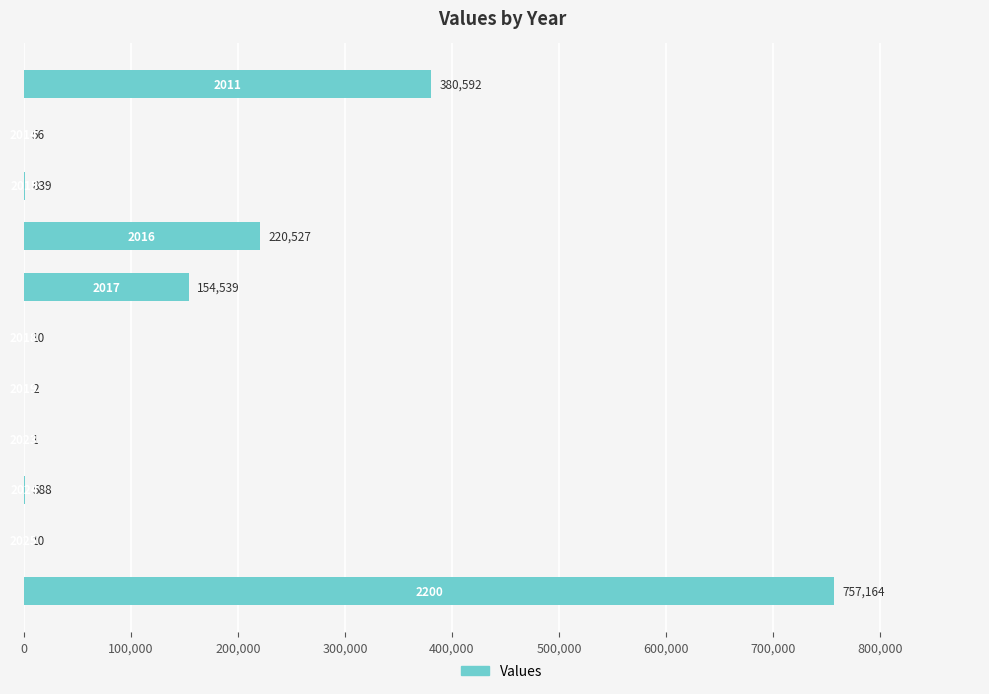

What is the maximum value shown in the chart?

757164